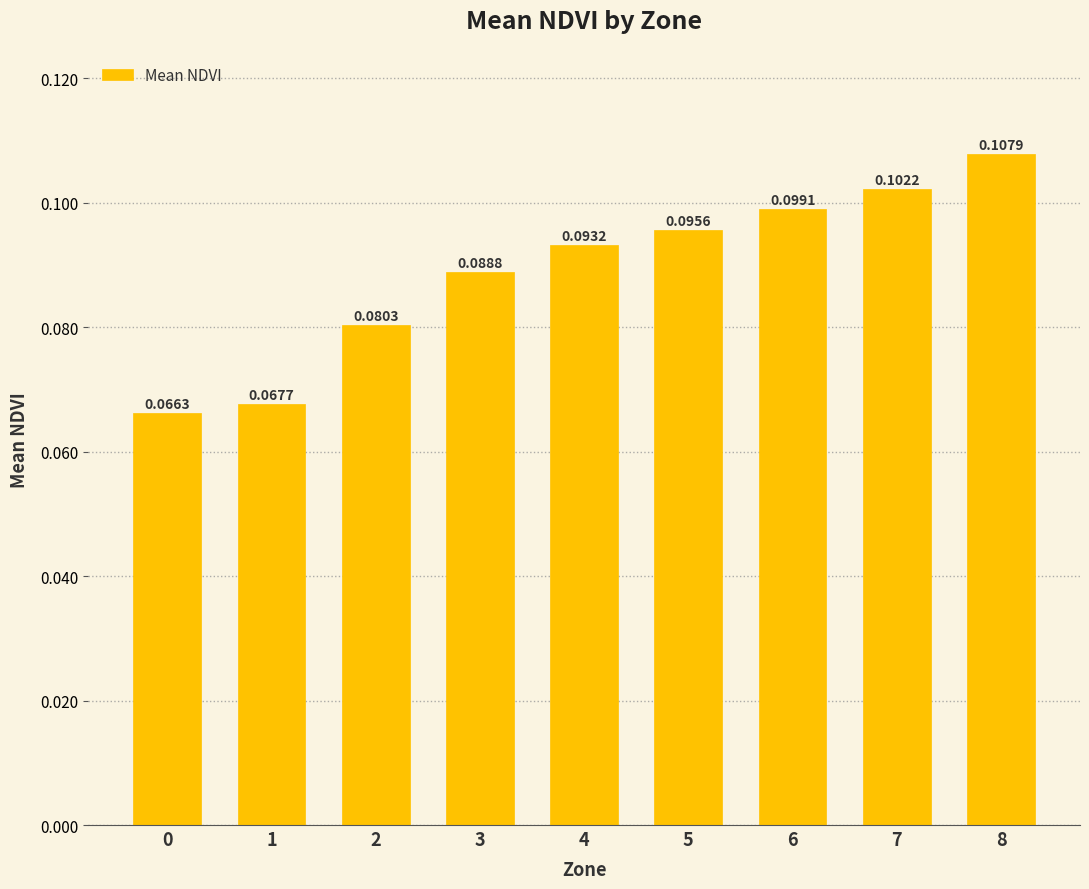

Is it true that the value at 3 is 0.0?

False